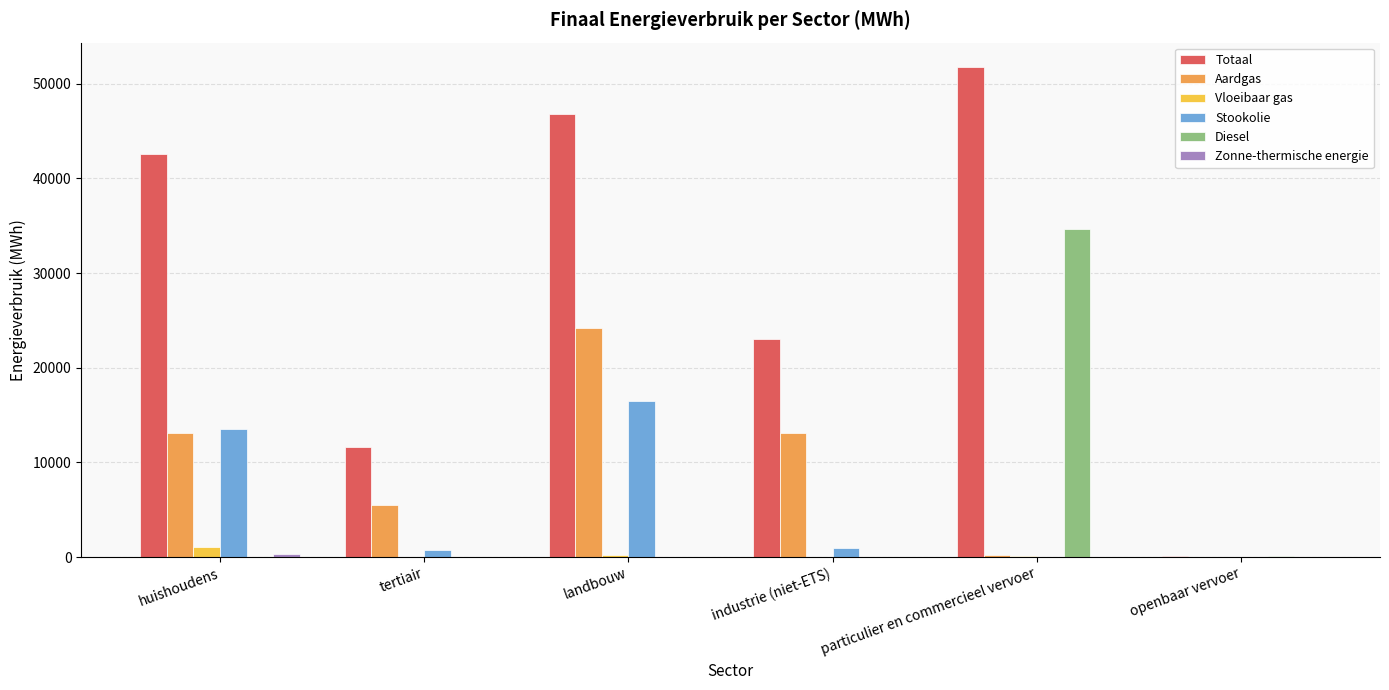

What is the highest value of the Aardgas series?

24218.3